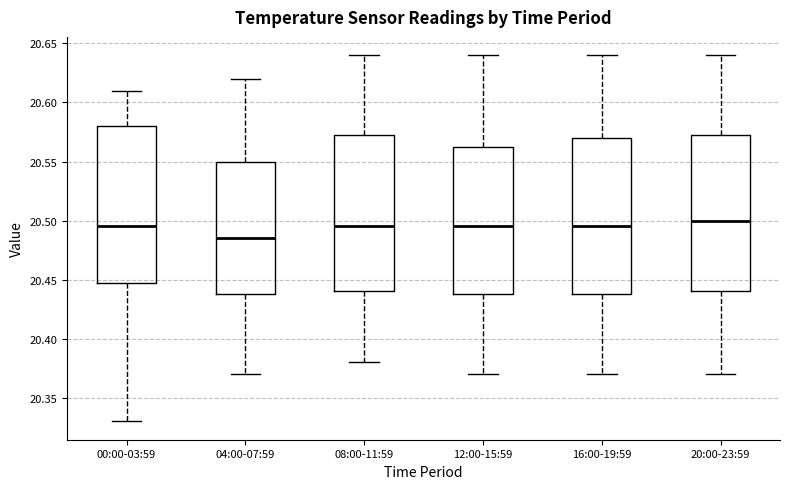

Which box has the highest median line?

20:00-23:59